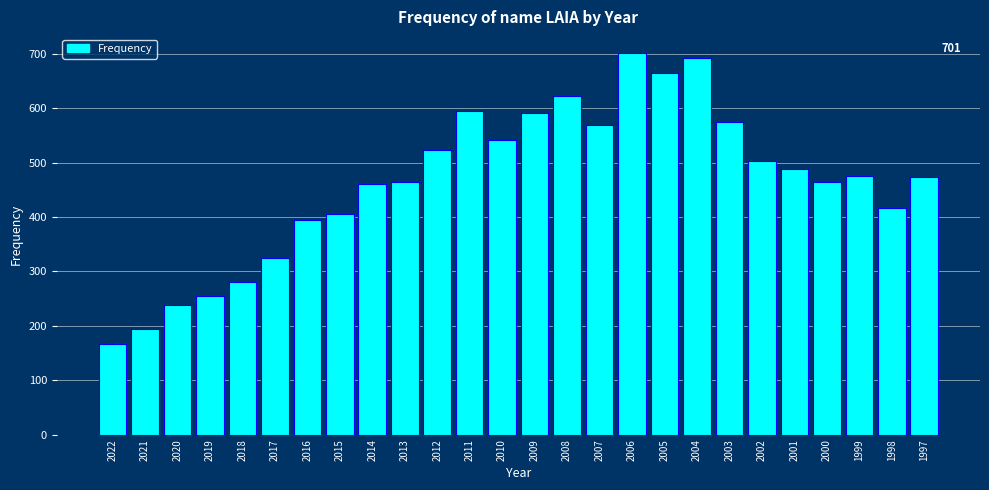

What is the smallest value displayed?

166